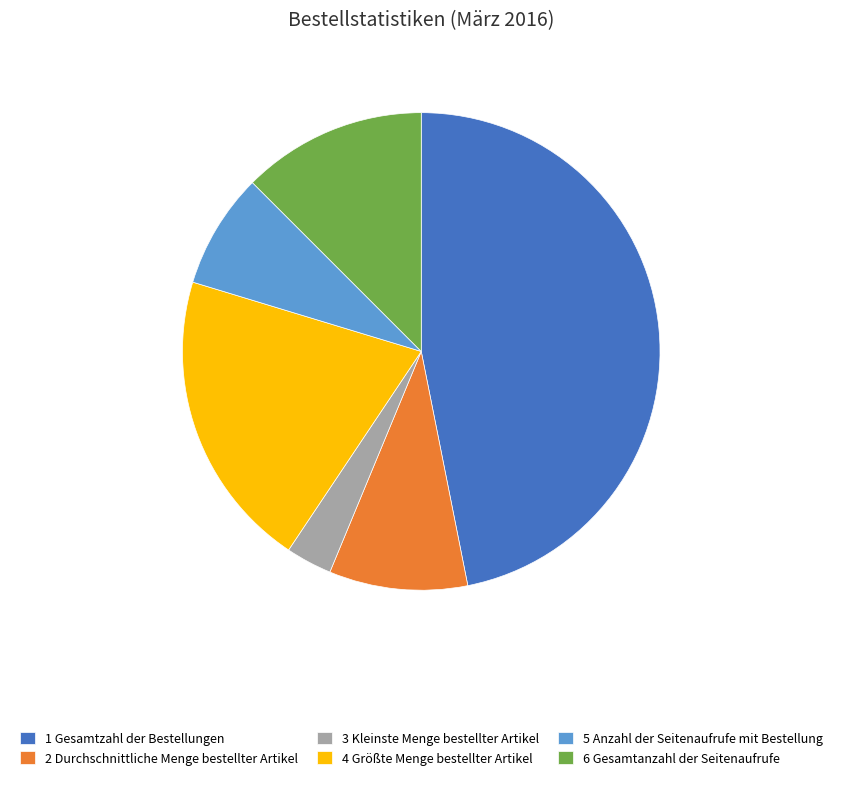

True or false: 6 Gesamtanzahl der Seitenaufrufe accounts for 12% of the total.

True